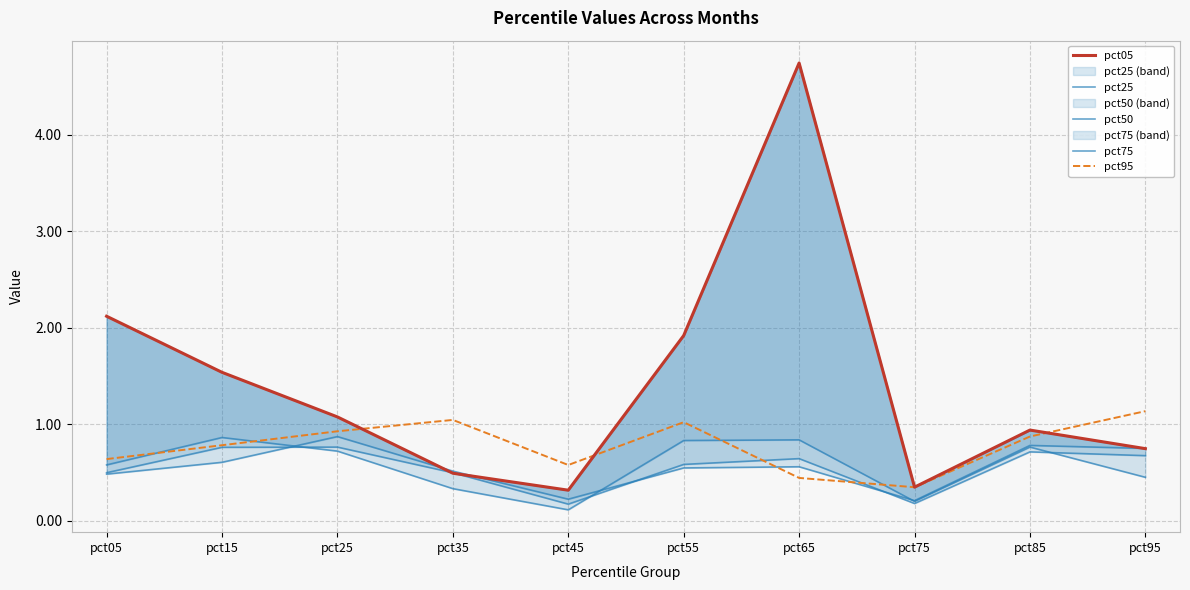

Reading left to right, list all the values displayed in this chart.

pct05: pct05=2.1	pct15=1.5	pct25=1.1	pct35=0.5	pct45=0.3	pct55=1.9	pct65=4.7	pct75=0.3	pct85=0.9	pct95=0.7
pct25: pct05=0.6	pct15=0.9	pct25=0.7	pct35=0.3	pct45=0.1	pct55=0.8	pct65=0.8	pct75=0.2	pct85=0.8	pct95=0.4
pct50: pct05=0.5	pct15=0.8	pct25=0.8	pct35=0.5	pct45=0.2	pct55=0.6	pct65=0.6	pct75=0.2	pct85=0.7	pct95=0.7
pct75: pct05=0.5	pct15=0.6	pct25=0.9	pct35=0.5	pct45=0.2	pct55=0.5	pct65=0.6	pct75=0.2	pct85=0.8	pct95=0.7
pct95: pct05=0.6	pct15=0.8	pct25=0.9	pct35=1.0	pct45=0.6	pct55=1.0	pct65=0.4	pct75=0.3	pct85=0.9	pct95=1.1